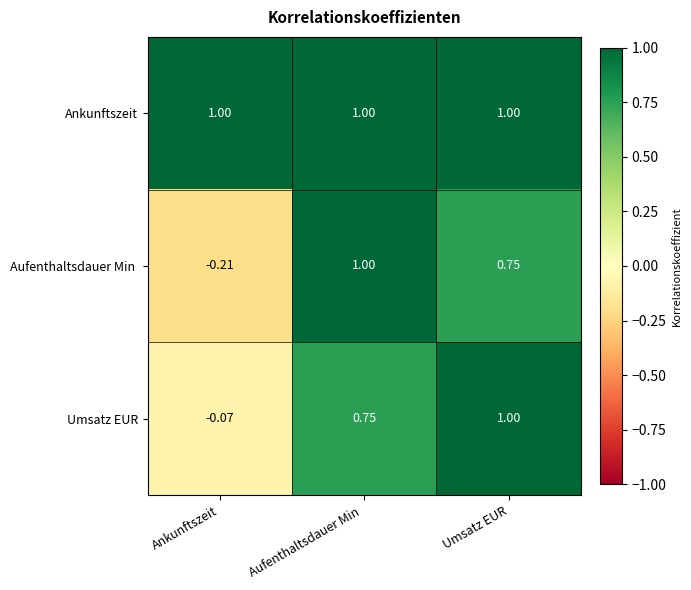

Which category has the lowest value across all series?

Ankunftszeit